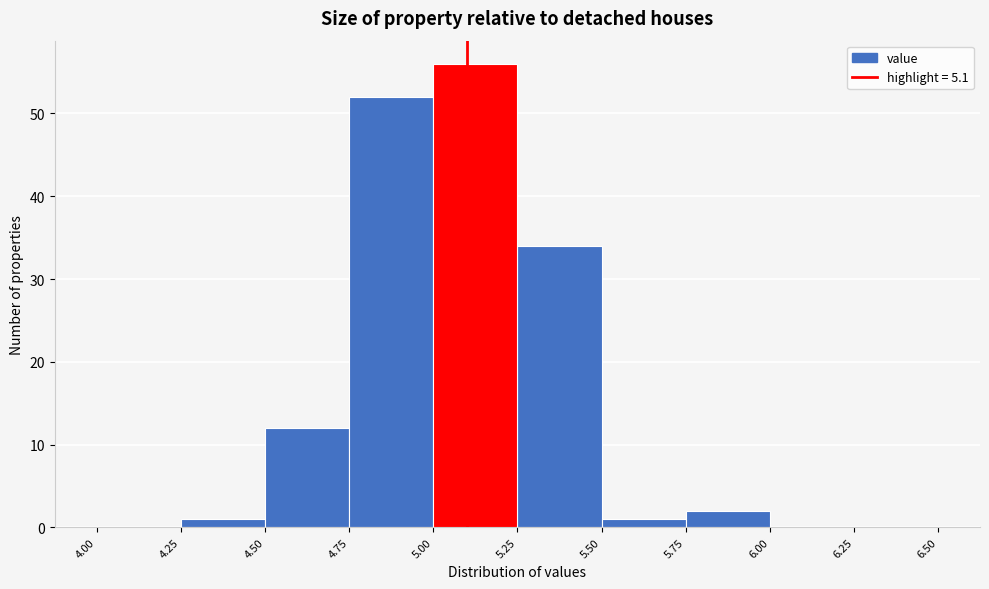

Reading left to right, transcribe this chart: for each bar, give the range it covers on the x-axis and its height. The values are not printed on the chart, so give them approximately, as read against the axis.

4.00 to 4.25: 0
4.25 to 4.50: 1
4.50 to 4.75: 12
4.75 to 5.00: 52
5.00 to 5.25: 56
5.25 to 5.50: 34
5.50 to 5.75: 1
5.75 to 6.00: 2
6.00 to 6.25: 0
6.25 to 6.50: 0